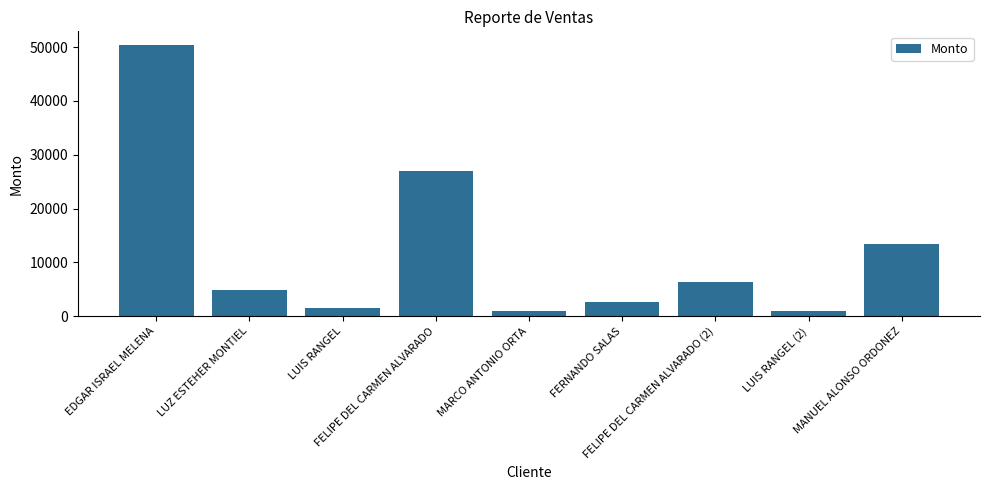

What is the maximum value shown in the chart?

50400